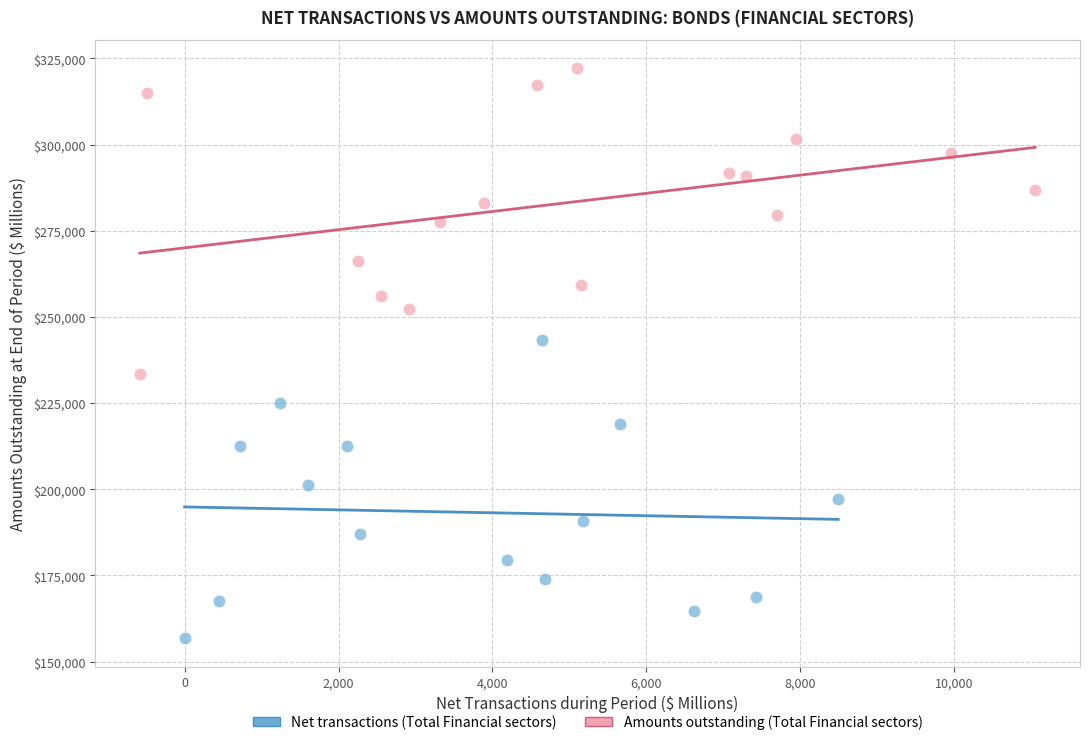

Which series contains the highest Y value?

Amounts outstanding (Total Financial sectors)